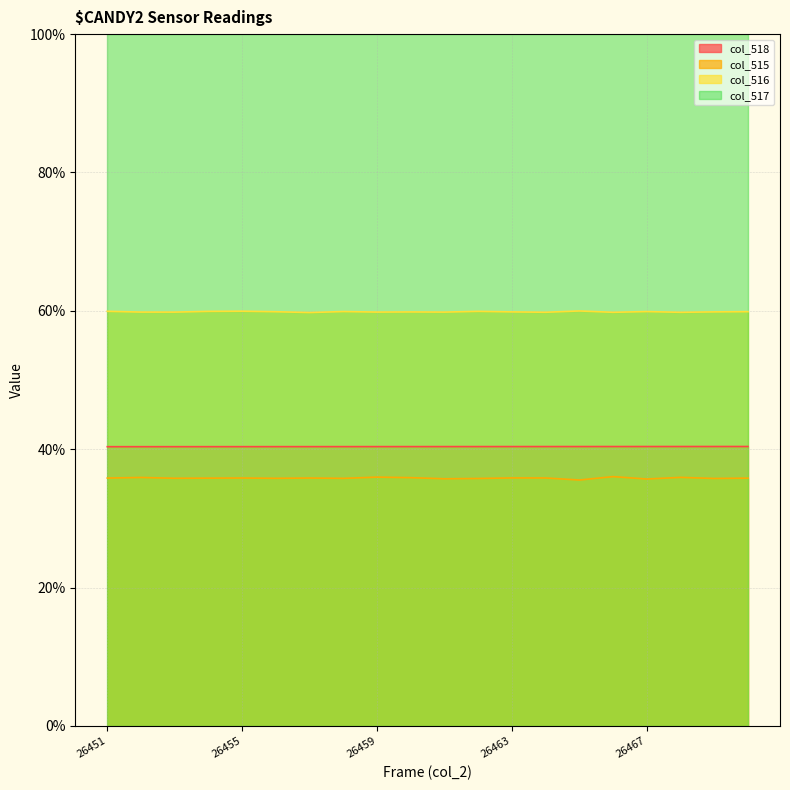

True or false: col_518 has a value of 54.5 at 26466.

False